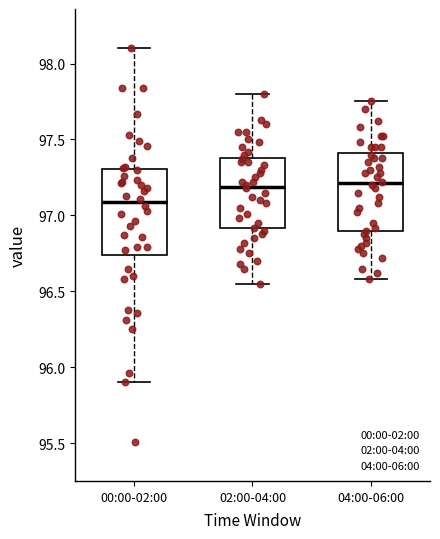

Where does the upper whisker of the box for 04:00-06:00 end on the y-axis? The values are not printed on the chart, so give them approximately, as read against the axis.

97.75